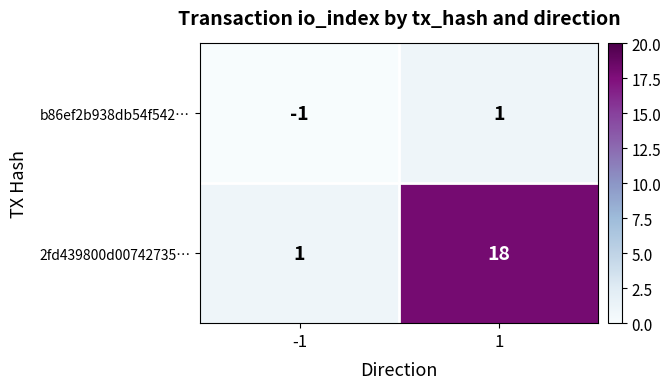

List the labels in order of b86ef2b938db54f542… value, smallest first.

-1, 1